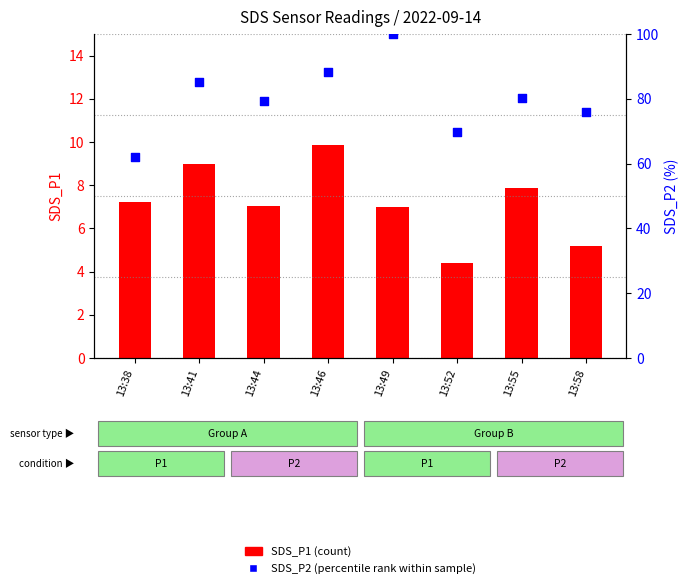

Which series contains the lowest Y value?

SDS_P1 (count)